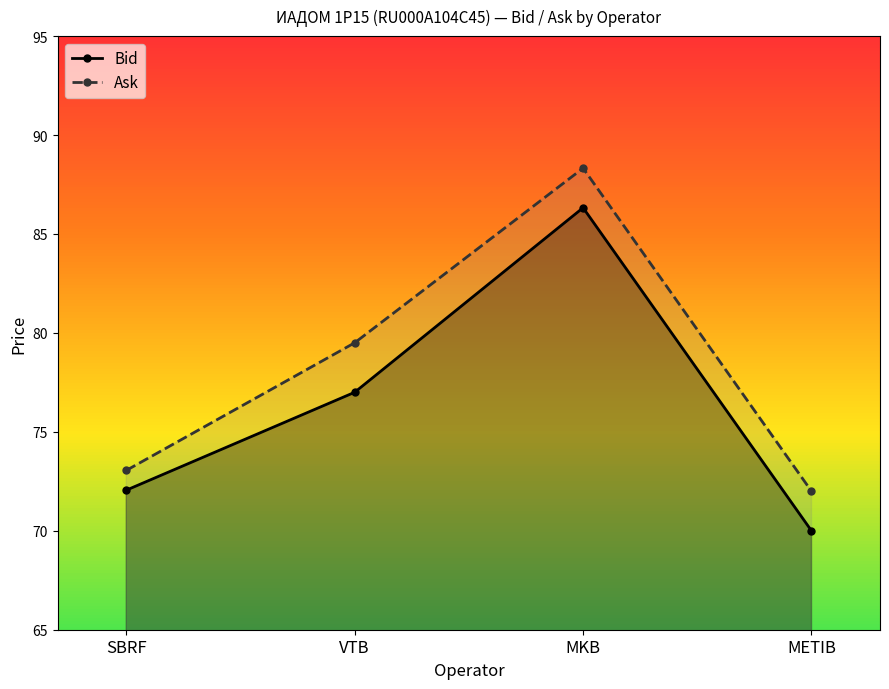

Which category has the lowest value in the Bid series?

METIB